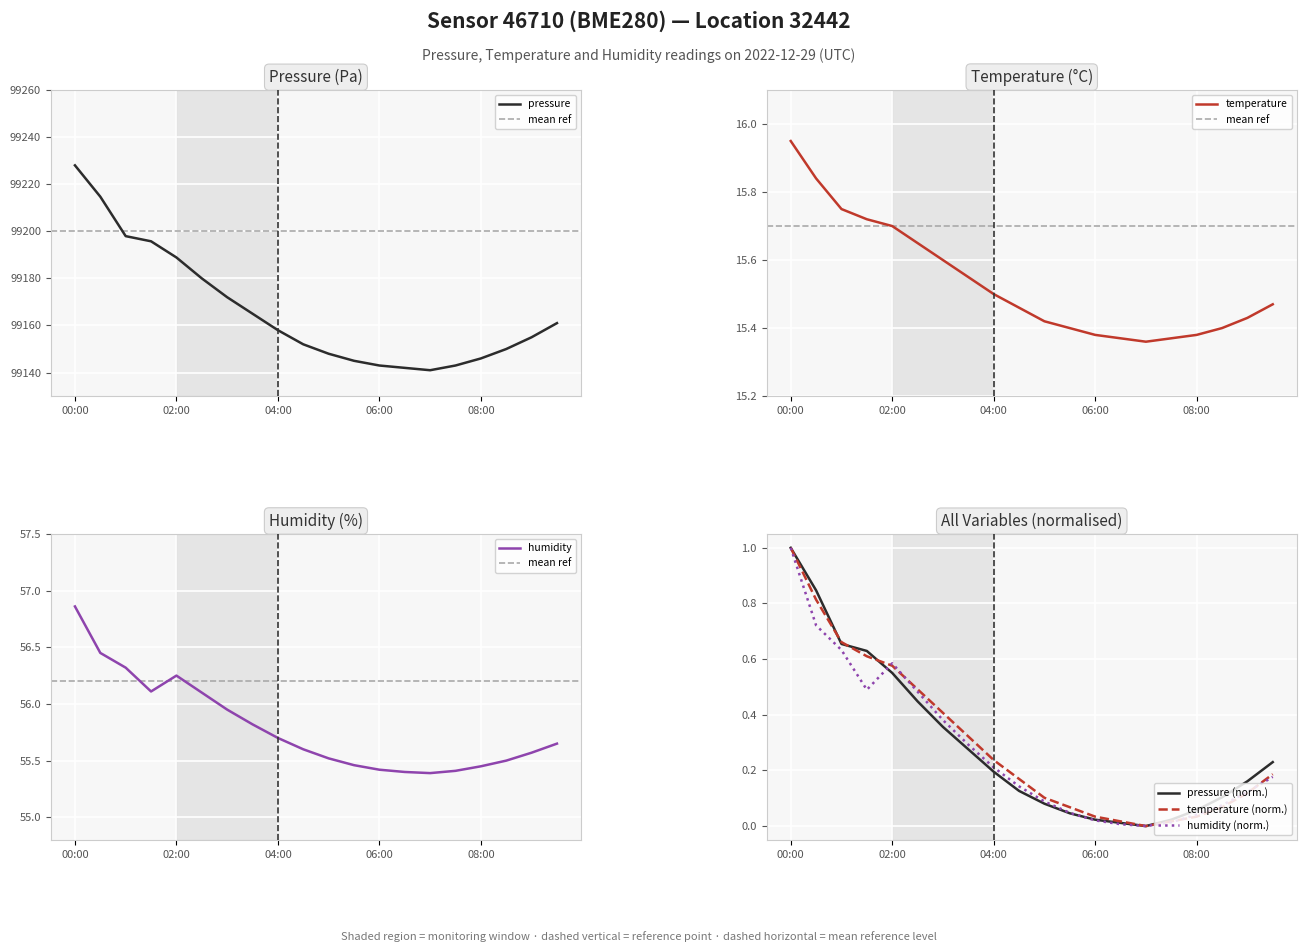

True or false: temperature and humidity cross at least once.

True